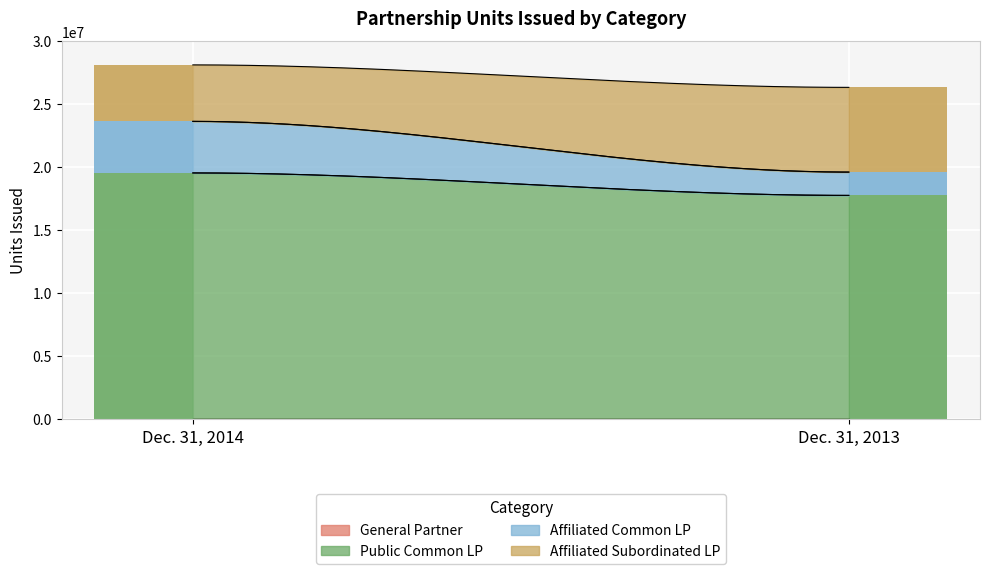

How many values in the Public Common LP series are below 19492291?

1